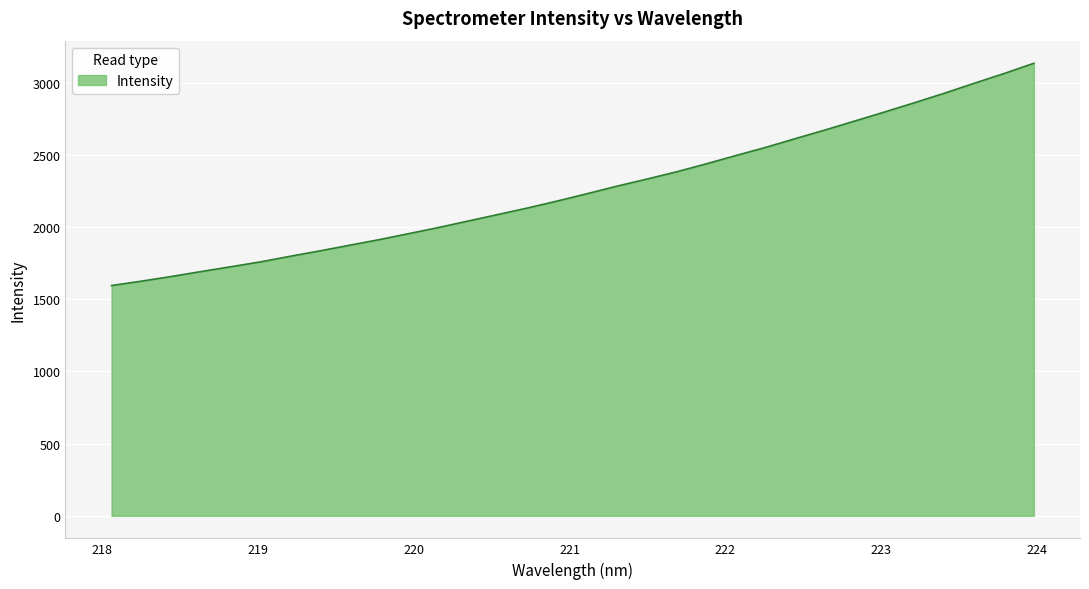

What is the difference between the maximum and minimum values?

1540.2